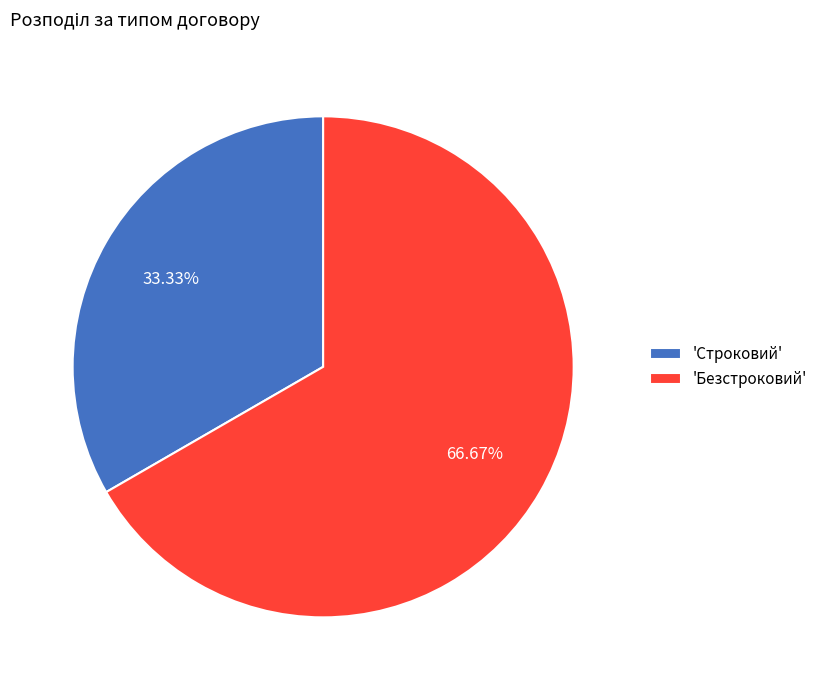

Rank the categories by value from highest to lowest.

'Безстроковий', 'Строковий'